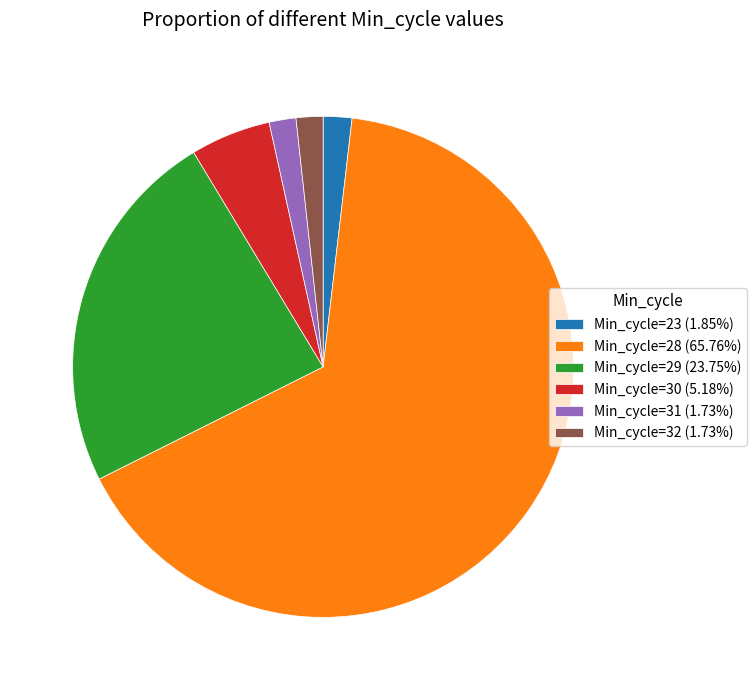

Do Min_cycle=32 (1.73%) and Min_cycle=28 (65.76%) together represent more than half of the pie?

Yes